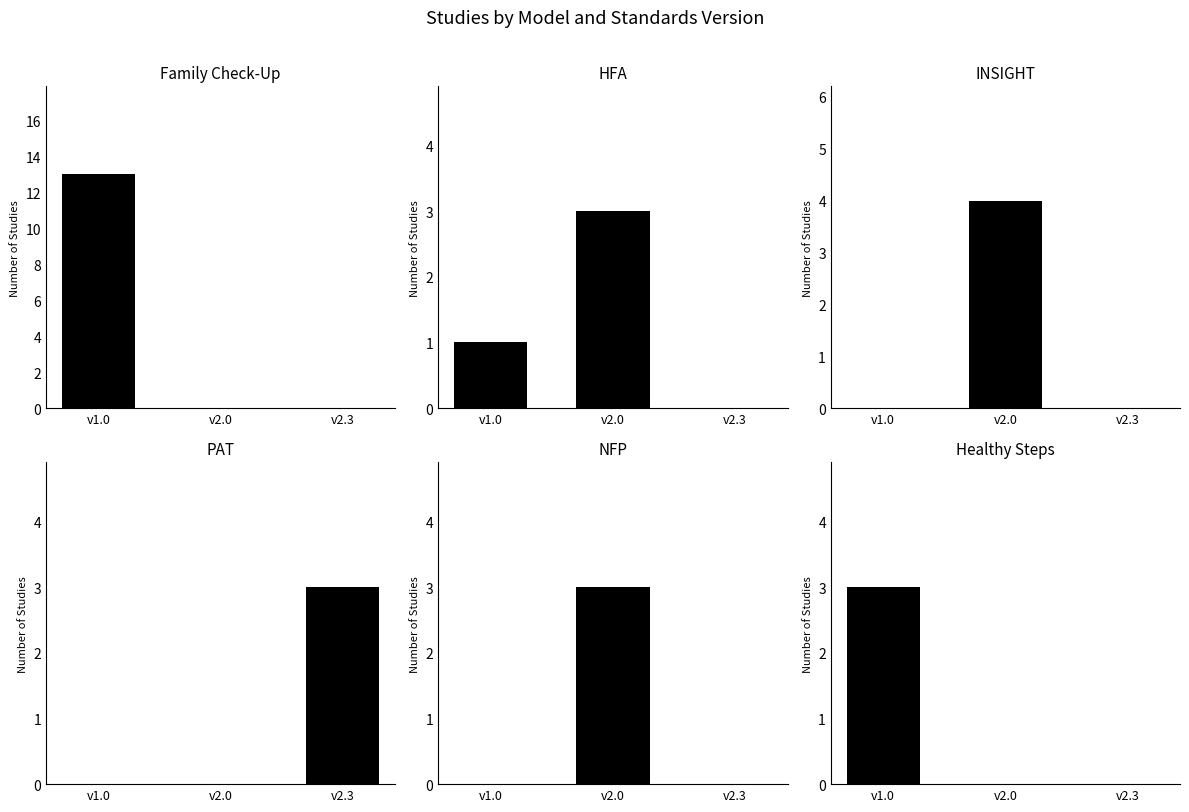

What is the sum of all PAT values?

3